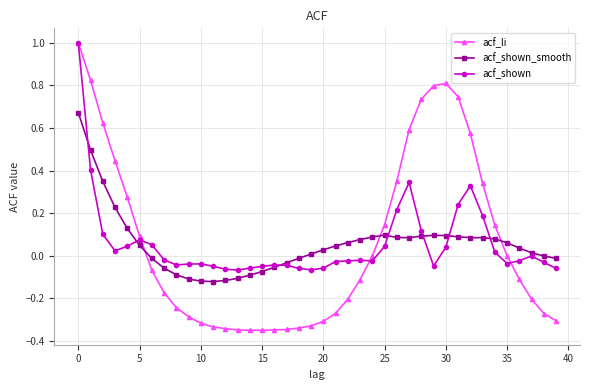

What is the maximum value shown in the chart?

1.0